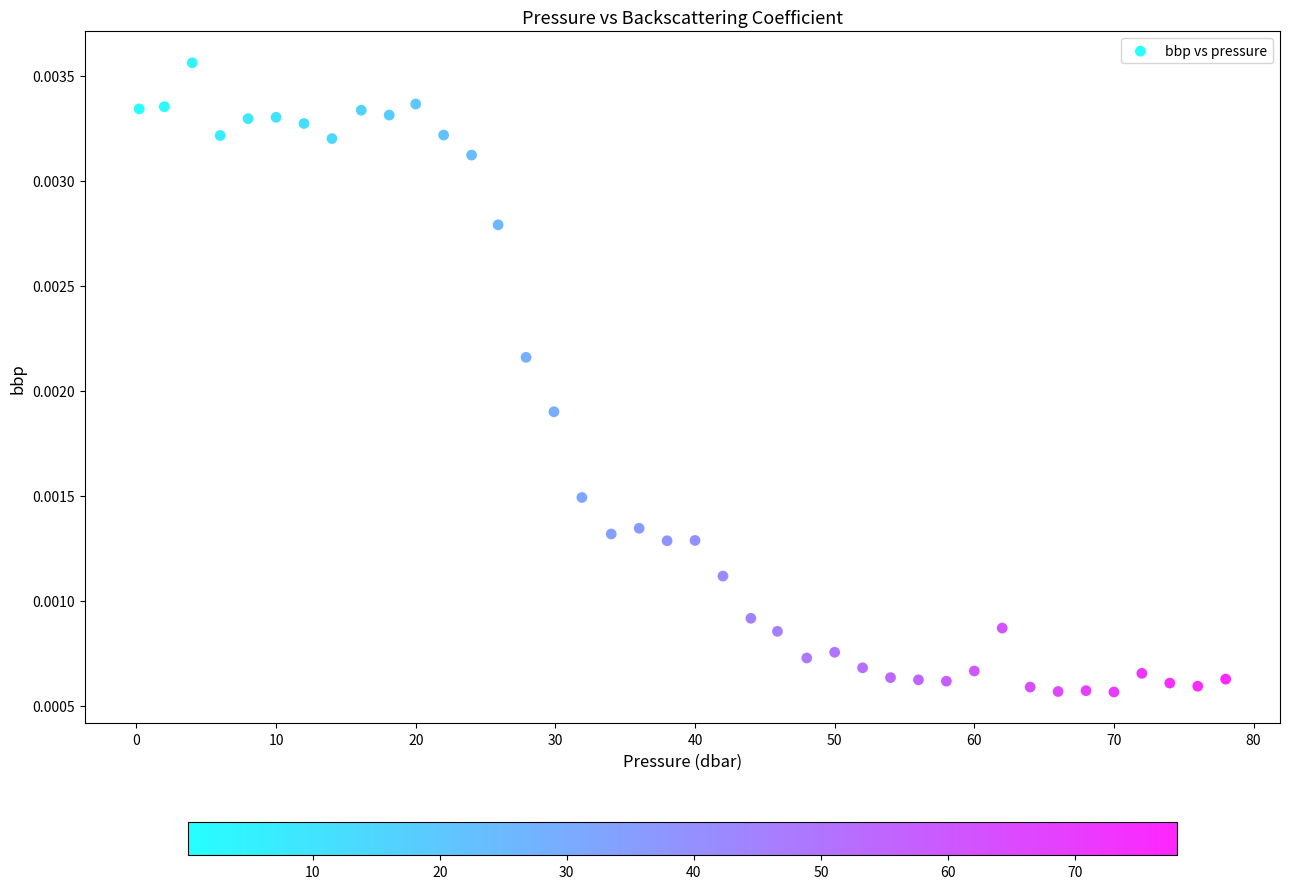

What is the range of X values (max minus min)?

77.8